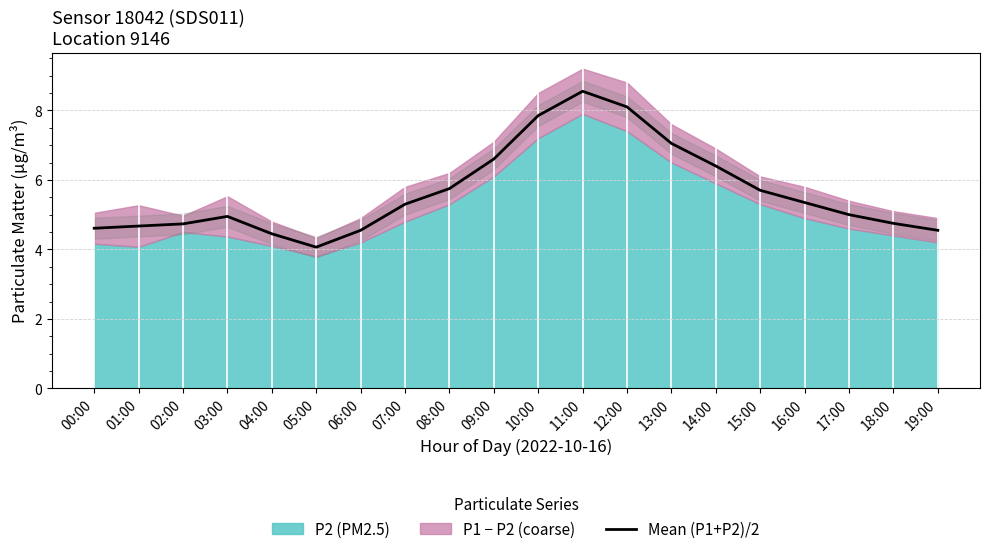

What is the minimum value shown in the chart?

4.1